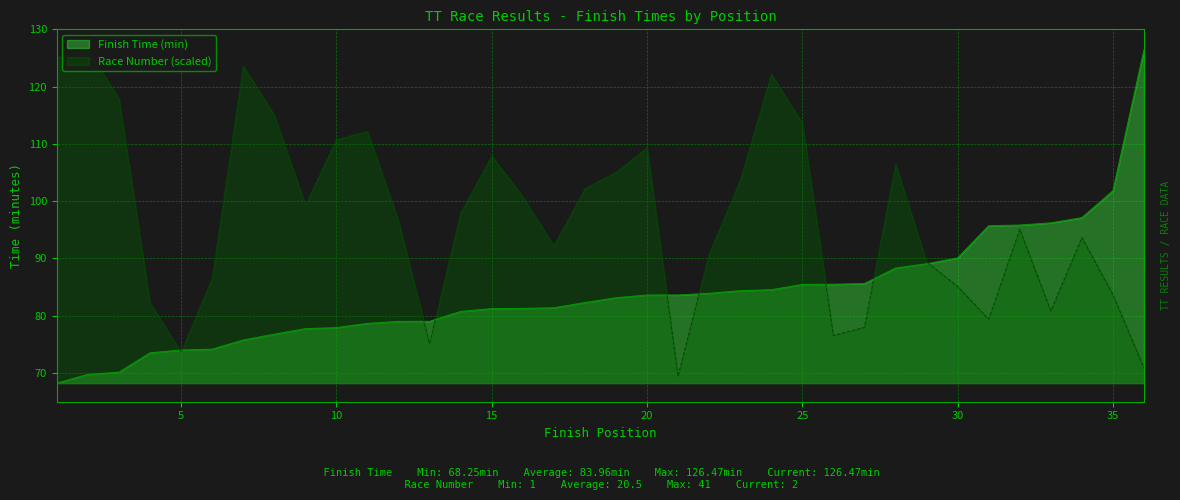

Rank the series at 35 from lowest to highest value.

Race Number (scaled), Finish Time (min)